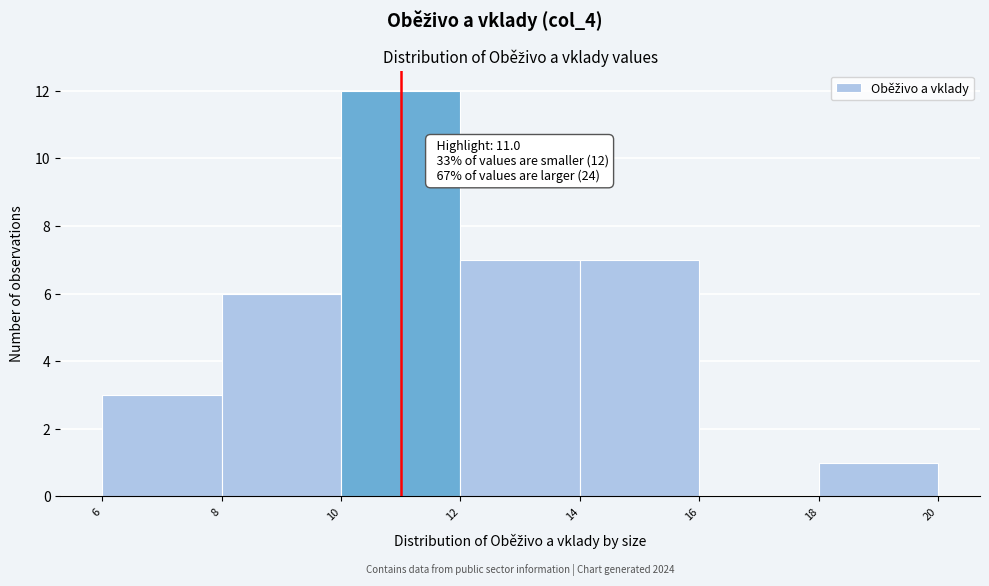

Over which range of the x-axis is the bar tallest?

10 to 12